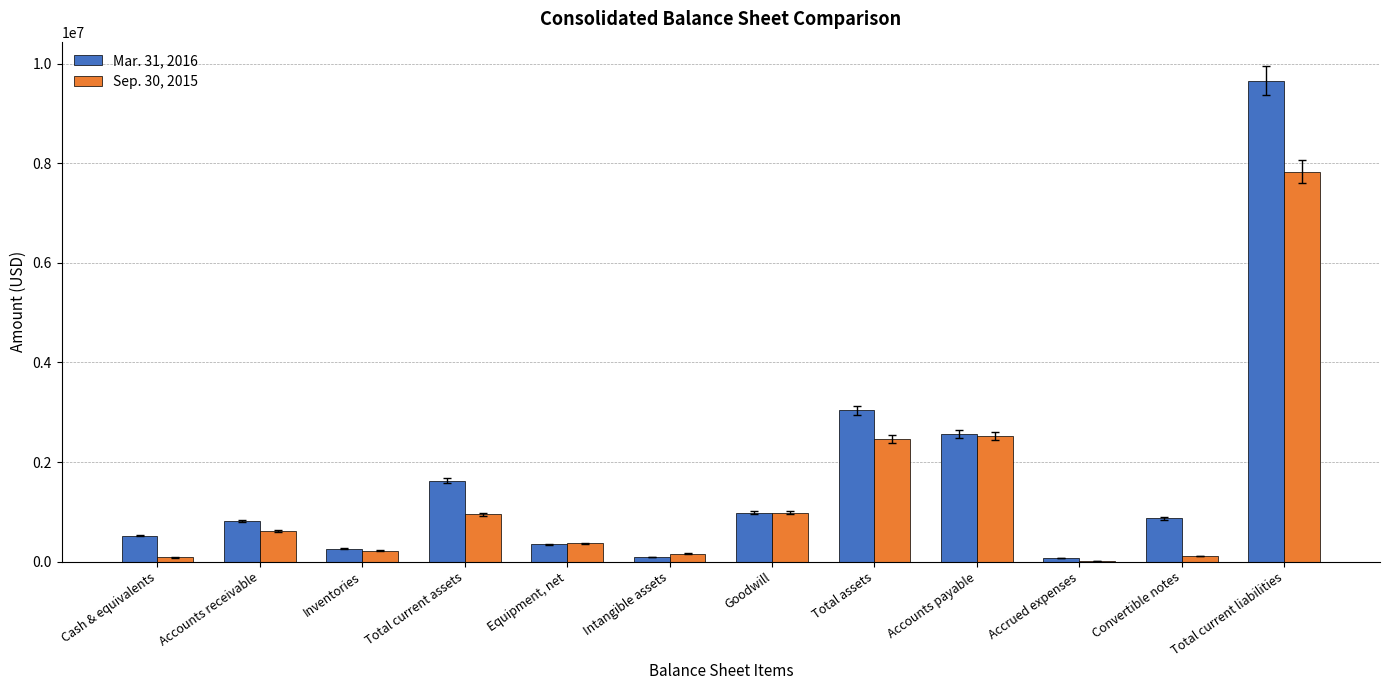

How many groups of bars are there?

12